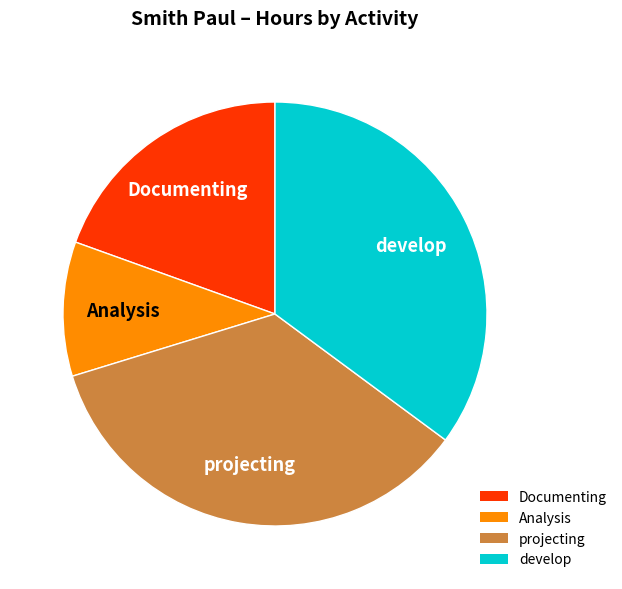

How many segments does this pie chart have?

4